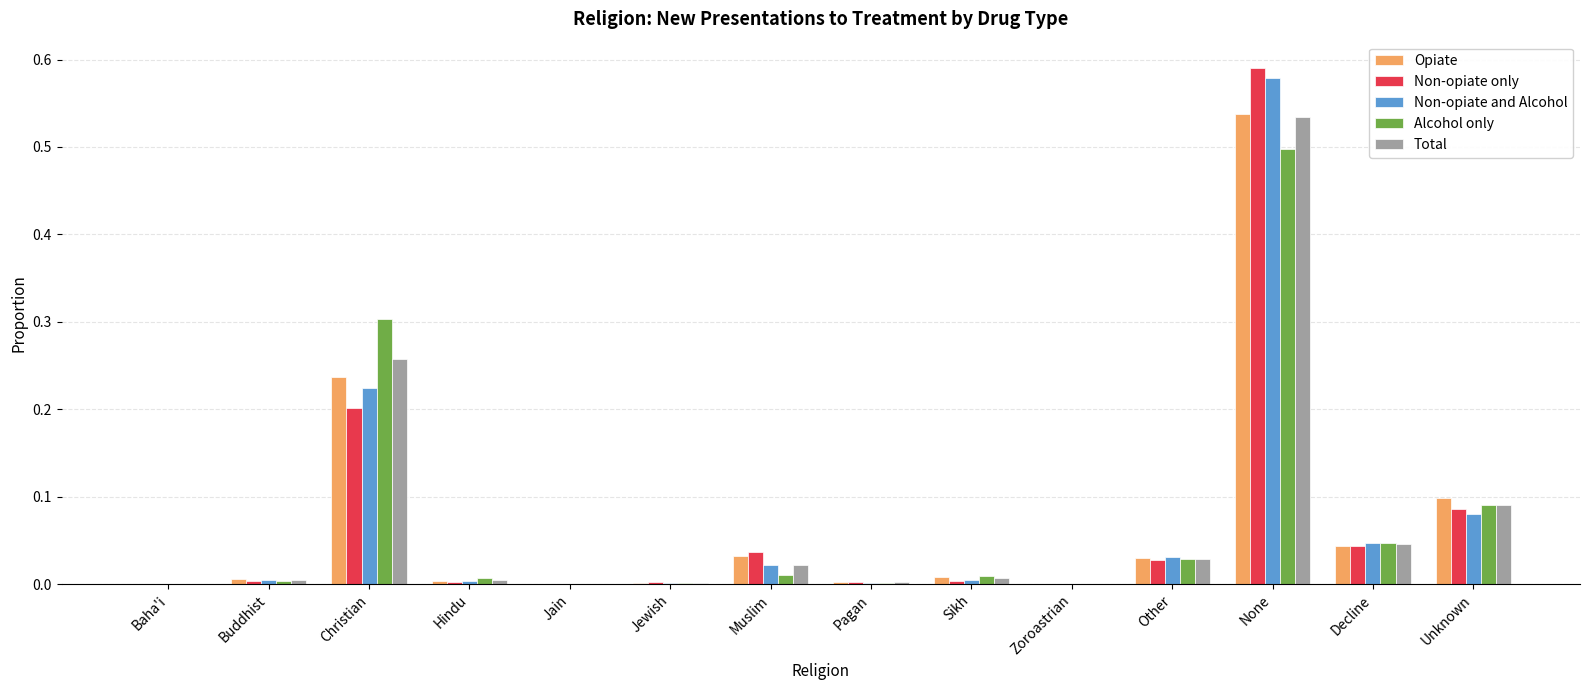

At which category is the sum across all series the highest?

None